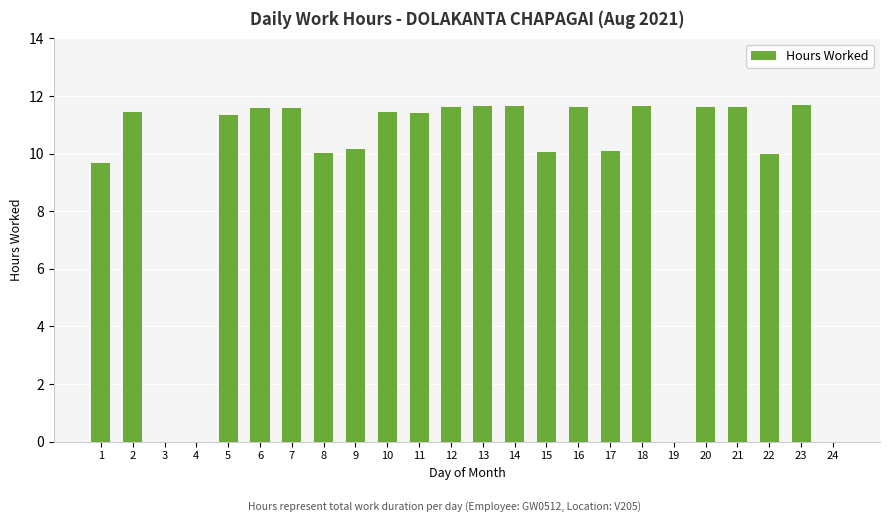

Approximately how many times larger is the value at 20 compared to 2?

1.0